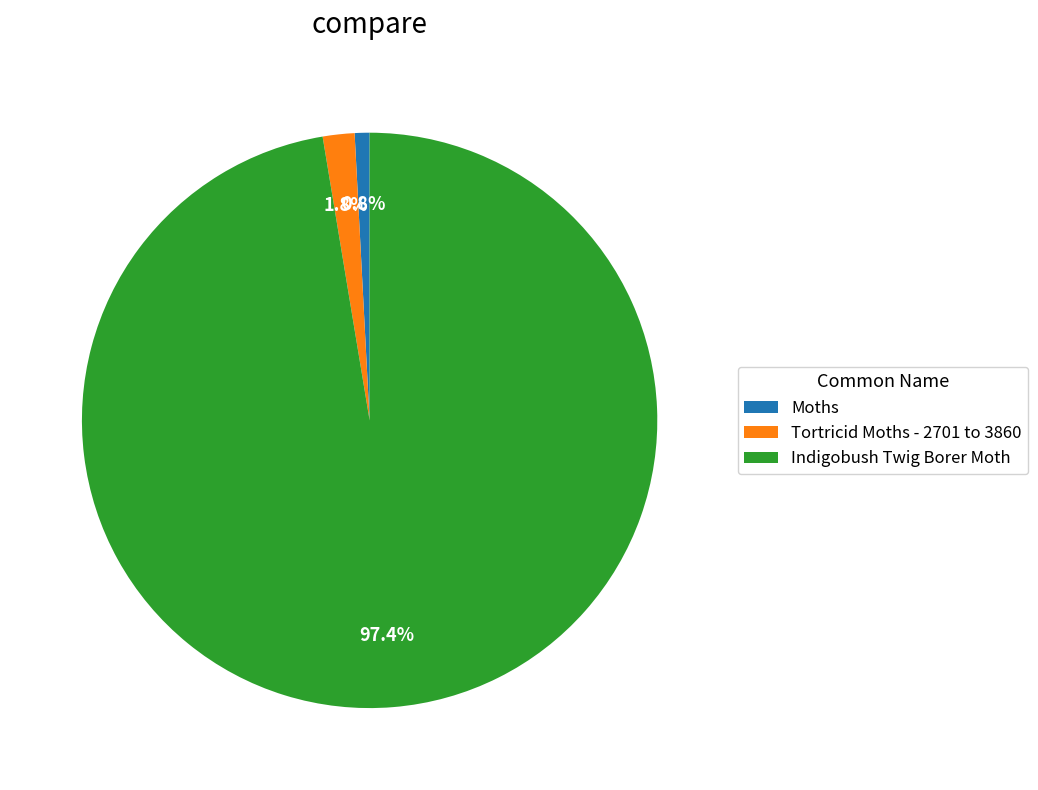

To the nearest percent, what portion does Indigobush Twig Borer Moth represent?

97%